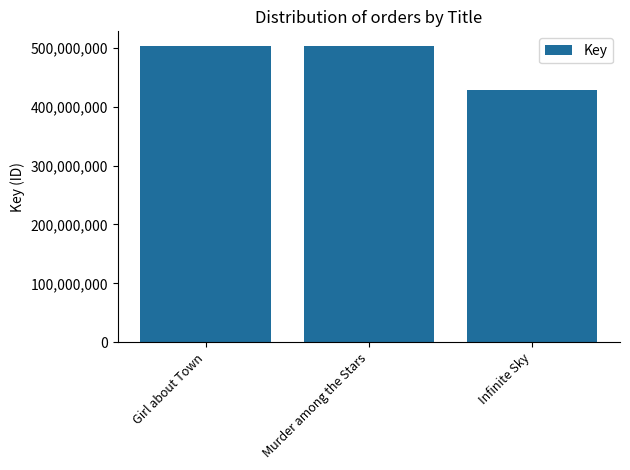

The chart shows a value of 428134015 at Infinite Sky. True or false?

True